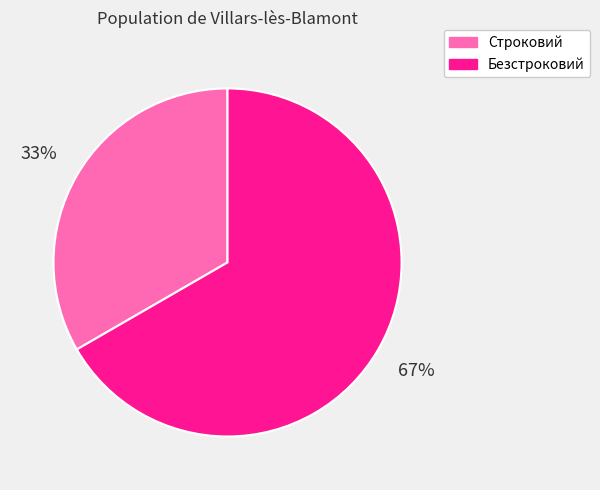

Is it true that Строковий is 41% of the pie?

False